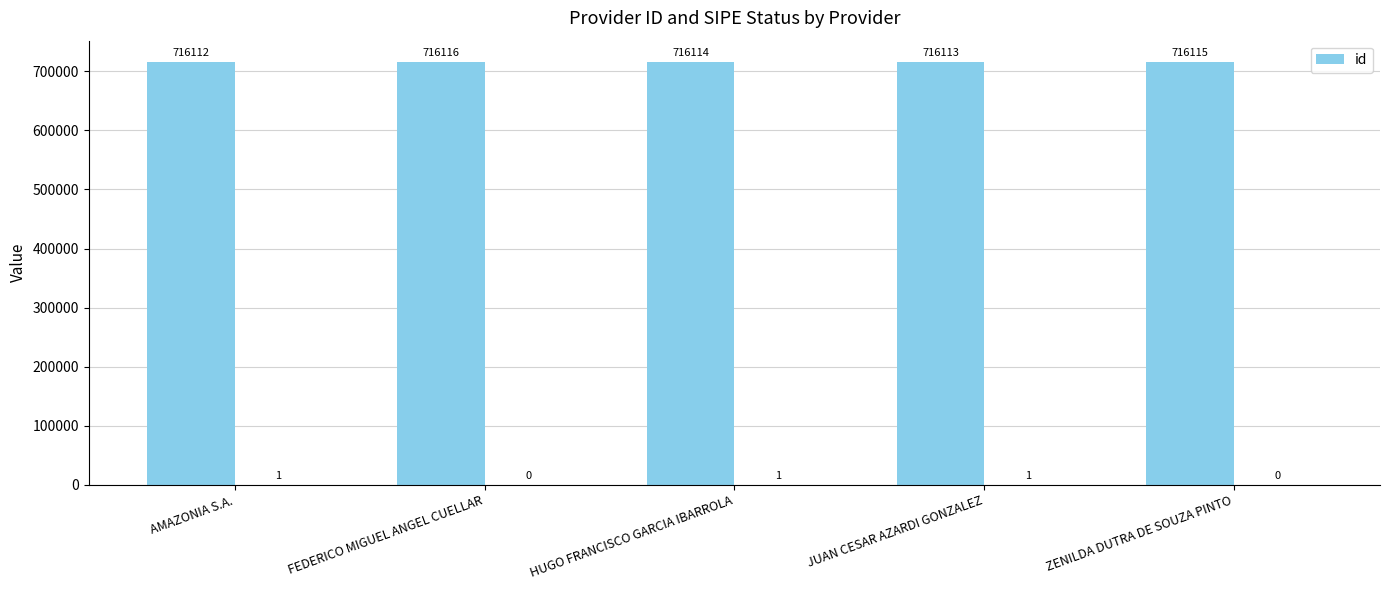

How many bars are there in total?

5